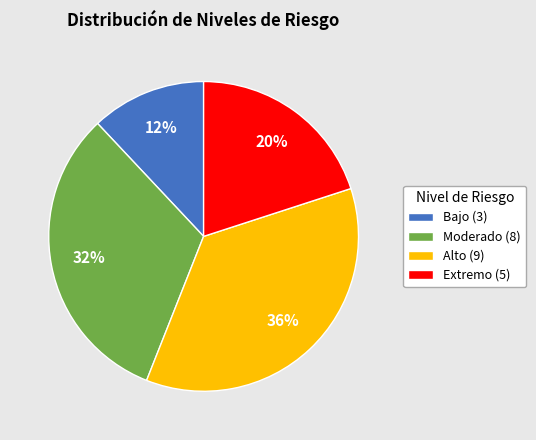

Approximately how many times larger is the value at Bajo compared to Alto?

0.3